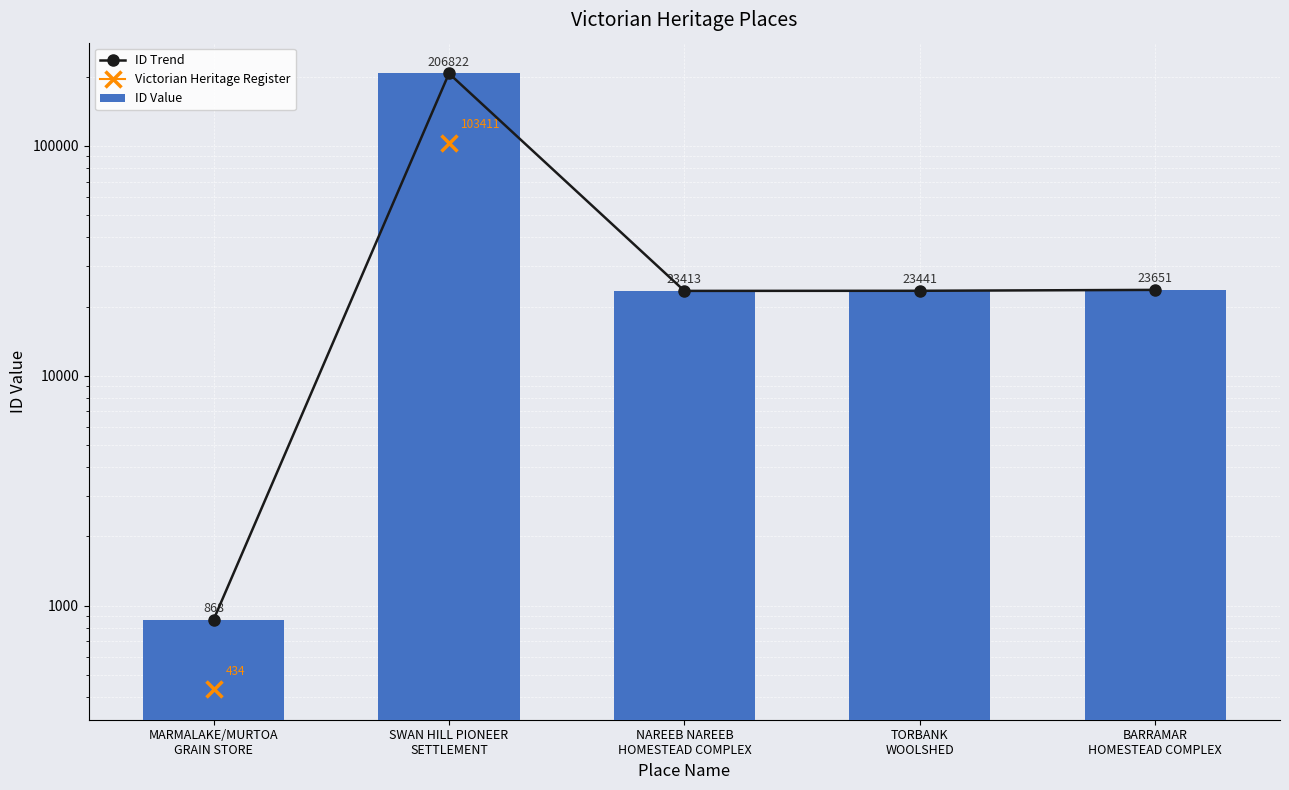

Which series has the widest spread of values?

ID Trend